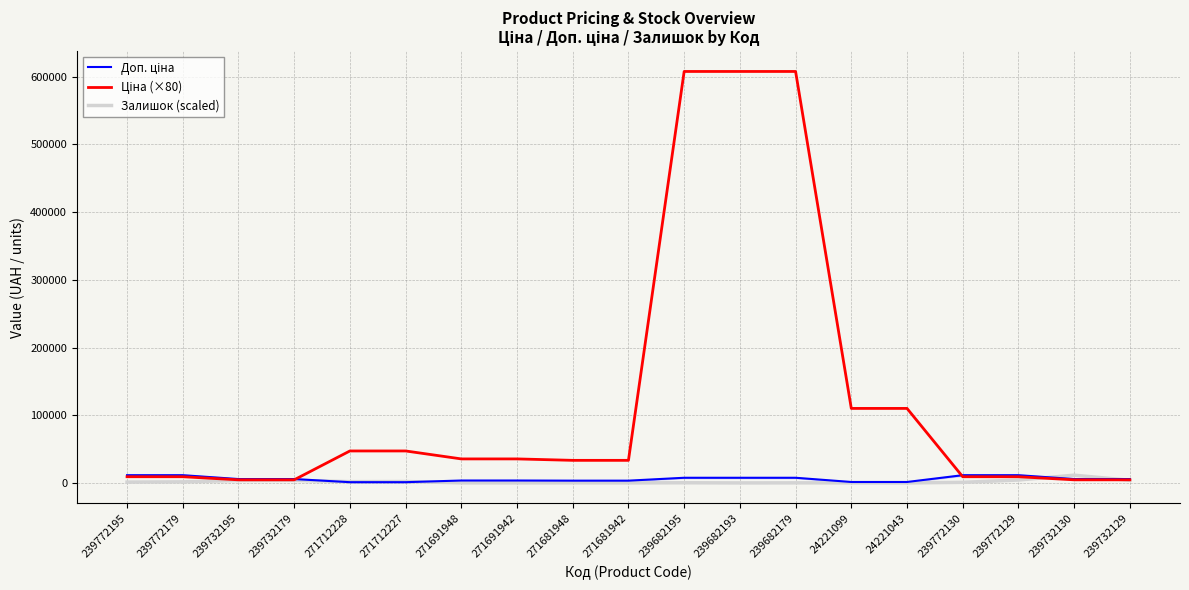

At which category is the sum across all series the highest?

239682195